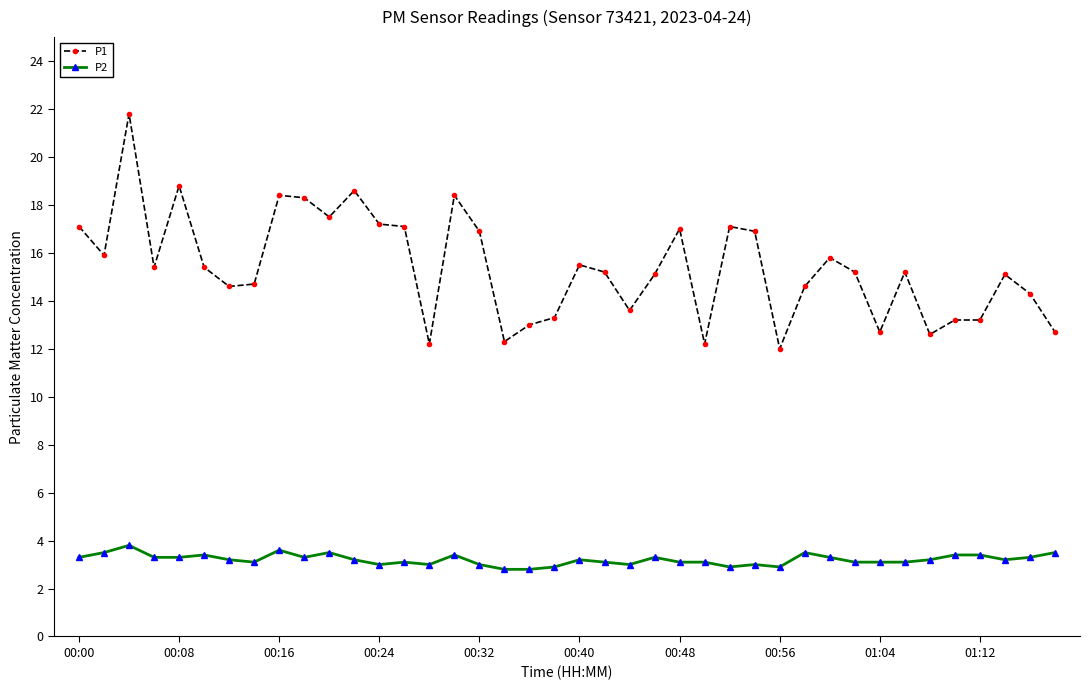

Which series has the largest range (max minus min)?

P1